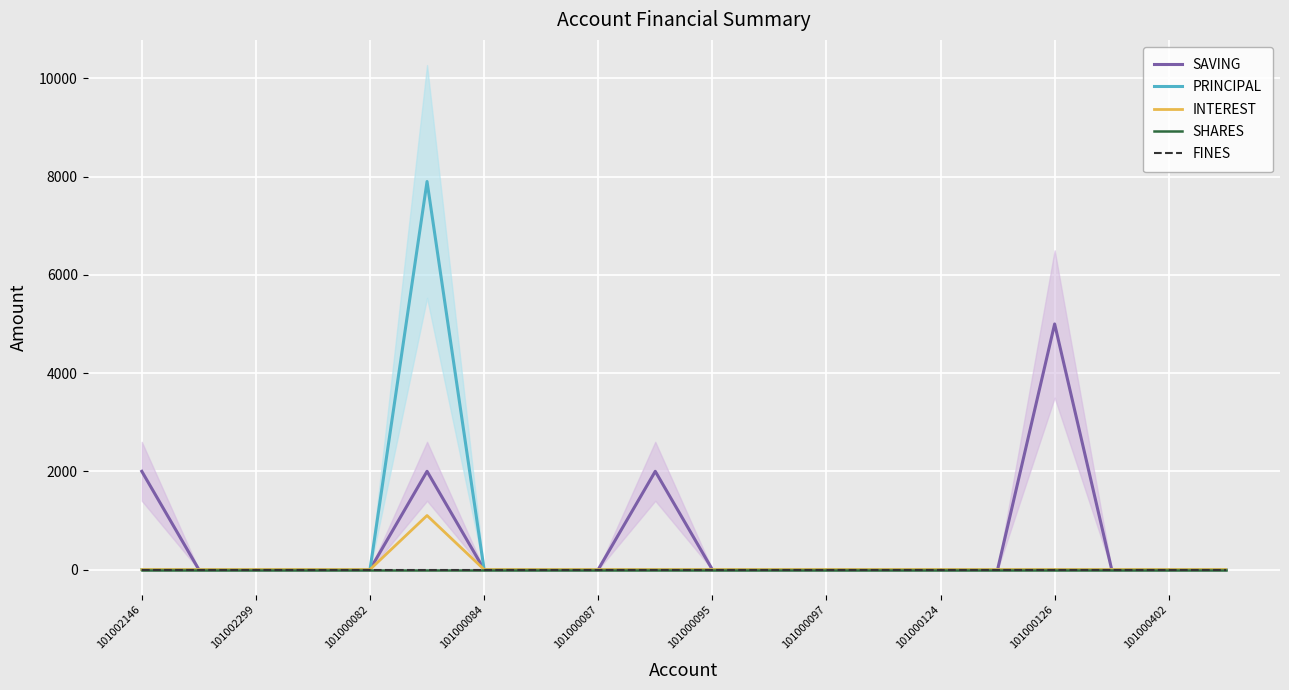

Where is SHARES nearest to the value 0?

101002146